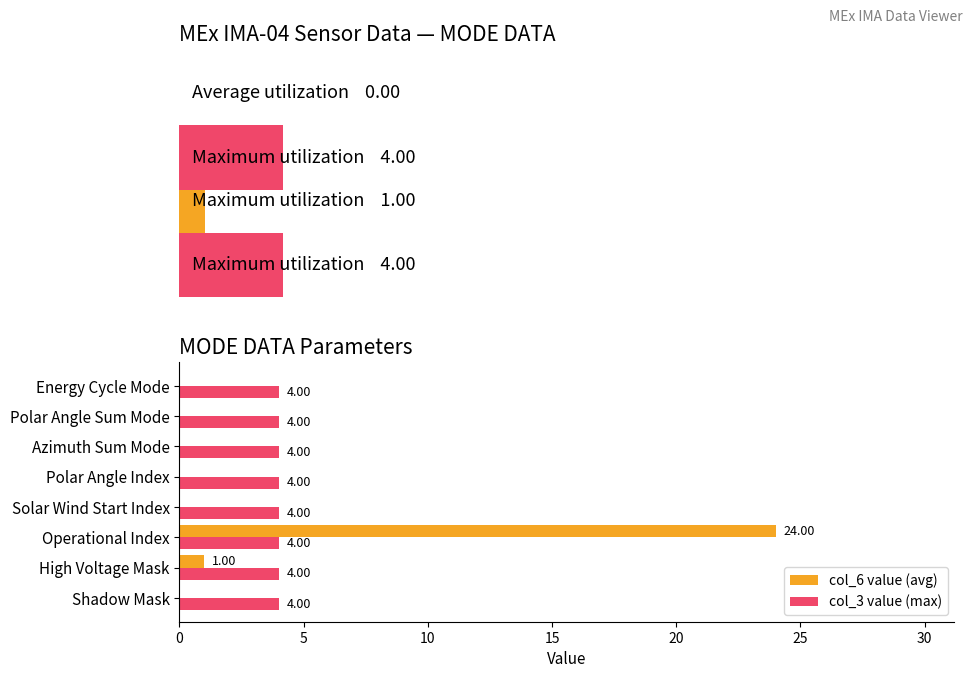

How many bars are there in total?

20